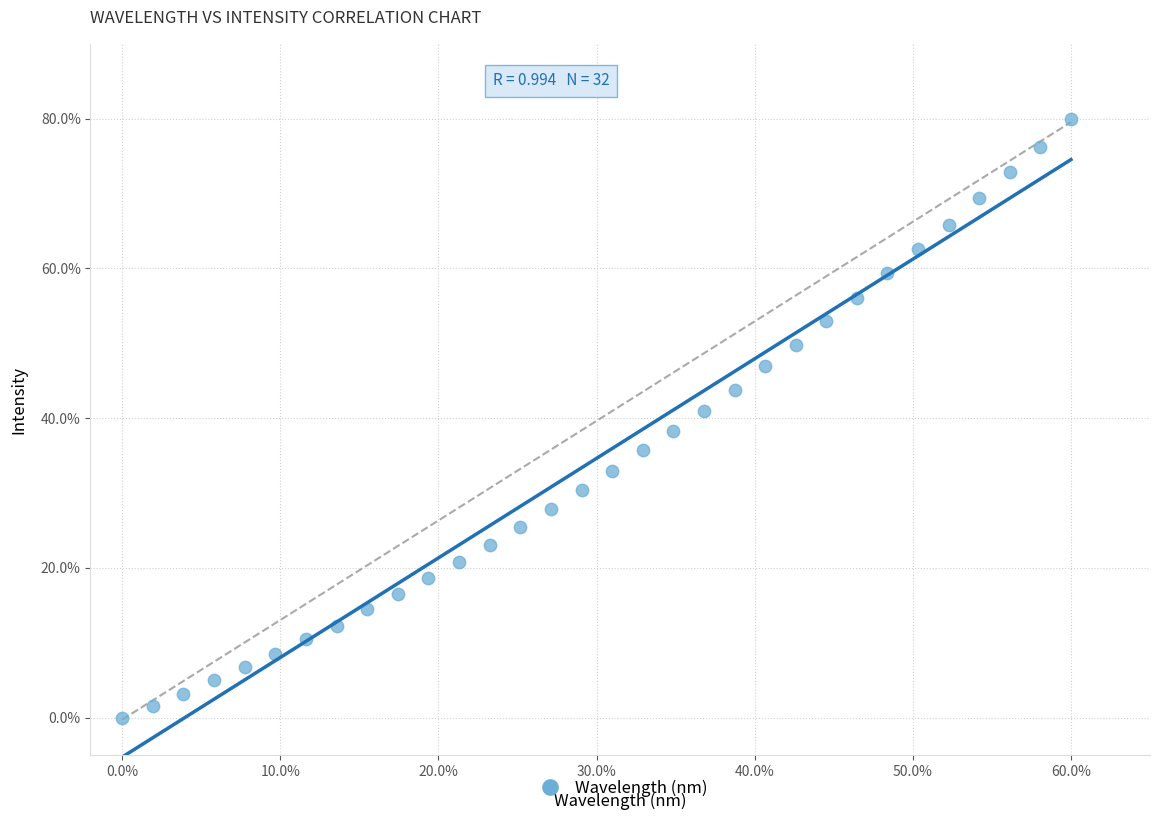

What is the range of Y values (max minus min)?

80.0